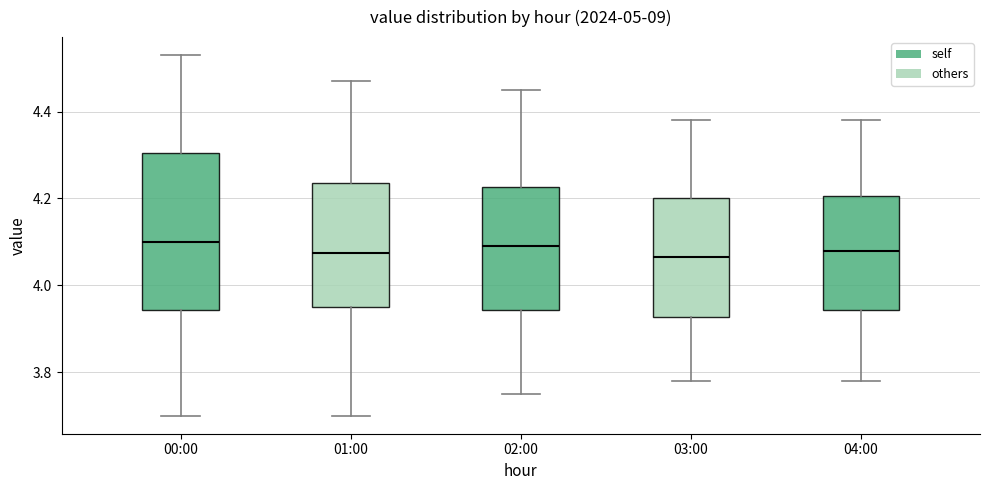

Reading left to right, read every box against the y-axis: the position of its median line, the range the box covers, and the ends of its whiskers. The values are not printed on the chart, so give them approximately, as read against the axis.

00:00: median 4.10, box 3.94 to 4.30, whiskers 3.70 to 4.54
01:00: median 4.08, box 3.96 to 4.24, whiskers 3.70 to 4.48
02:00: median 4.10, box 3.94 to 4.22, whiskers 3.76 to 4.46
03:00: median 4.06, box 3.92 to 4.20, whiskers 3.78 to 4.38
04:00: median 4.08, box 3.94 to 4.20, whiskers 3.78 to 4.38